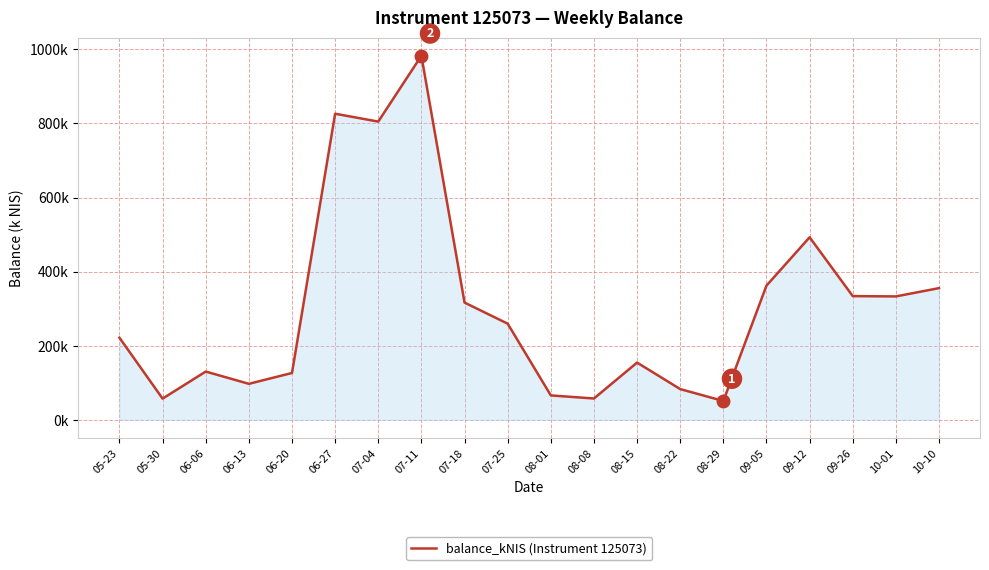

True or false: the data shows 826.3 at 06-27.

True